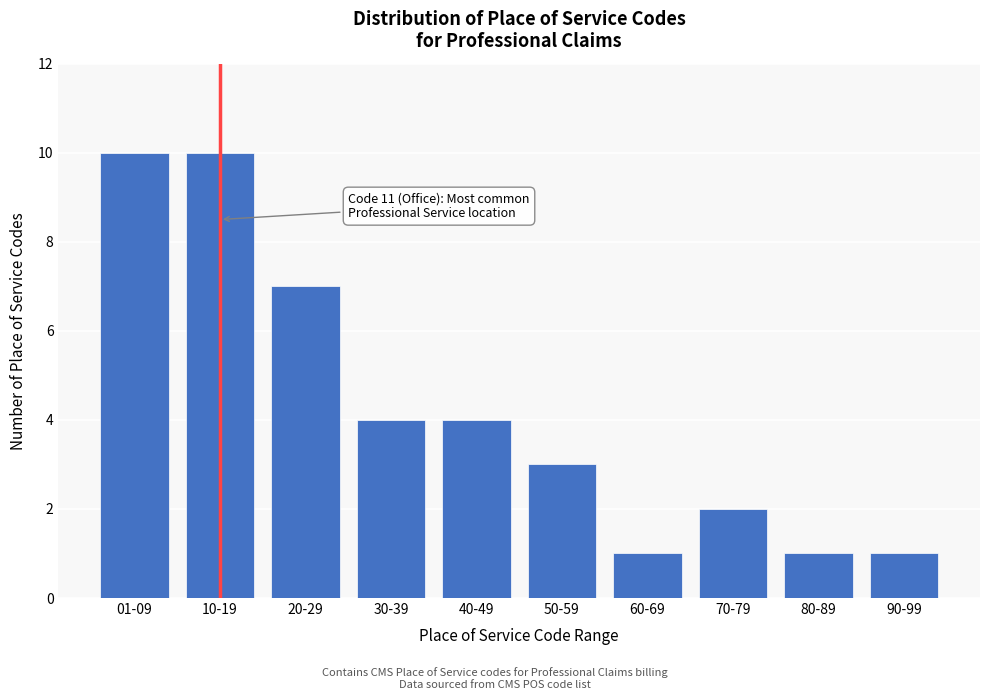

Reading right to left, what are all the values shown in this chart?

90-99=1	80-89=1	70-79=2	60-69=1	50-59=3	40-49=4	30-39=4	20-29=7	10-19=10	01-09=10